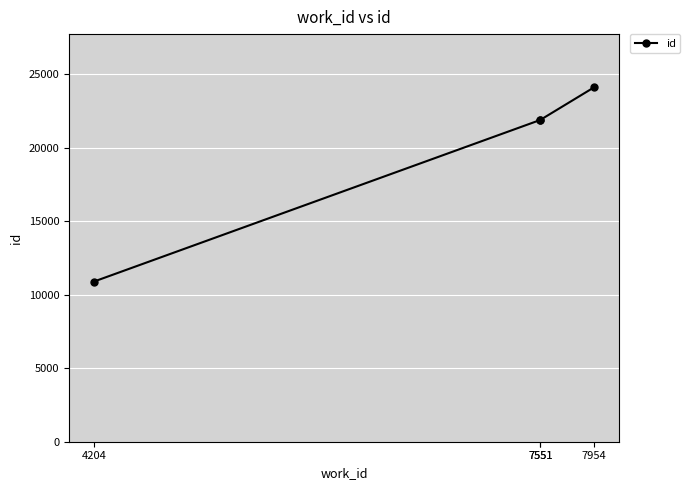

The chart shows a value of 10904 at 4204. True or false?

True